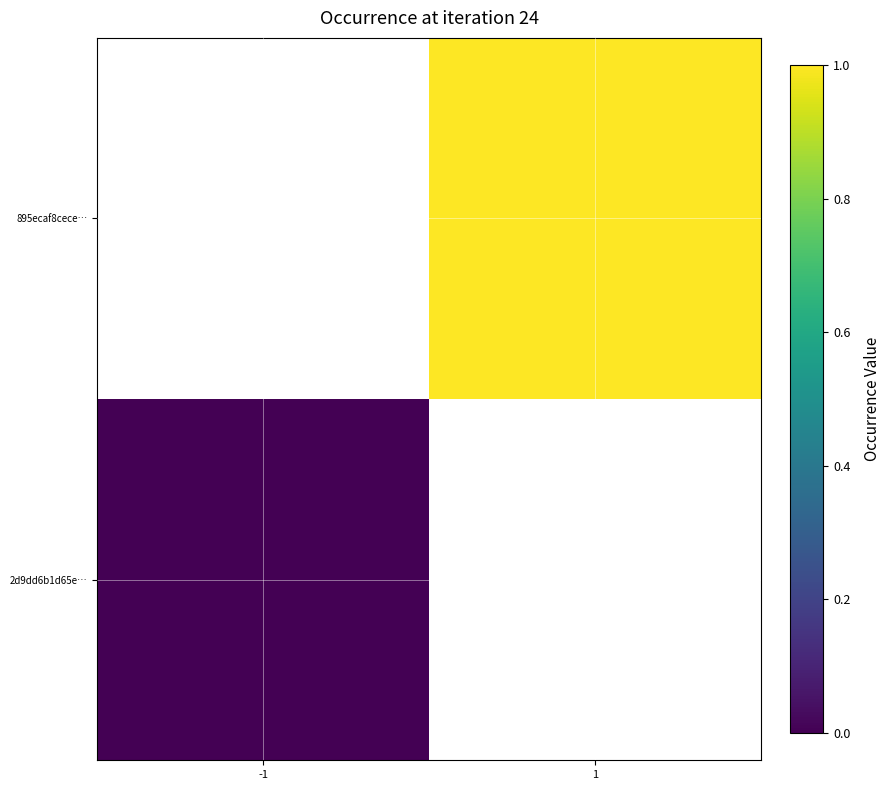

True or false: 2d9dd6b1d65e… has a value of 0.0 at -1.

True